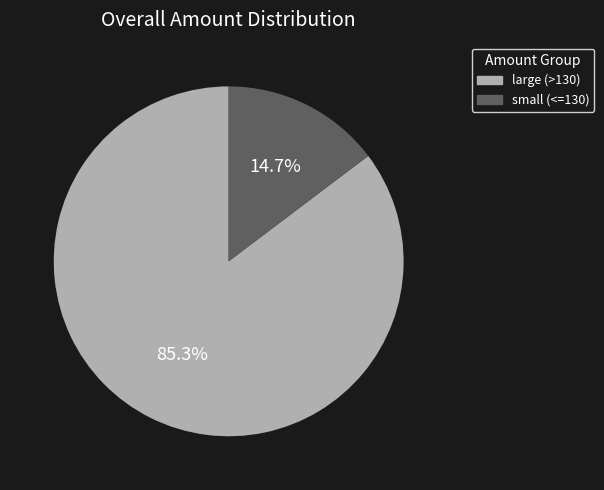

What percentage do small (<=130) and large (>130) together represent?

100.0%